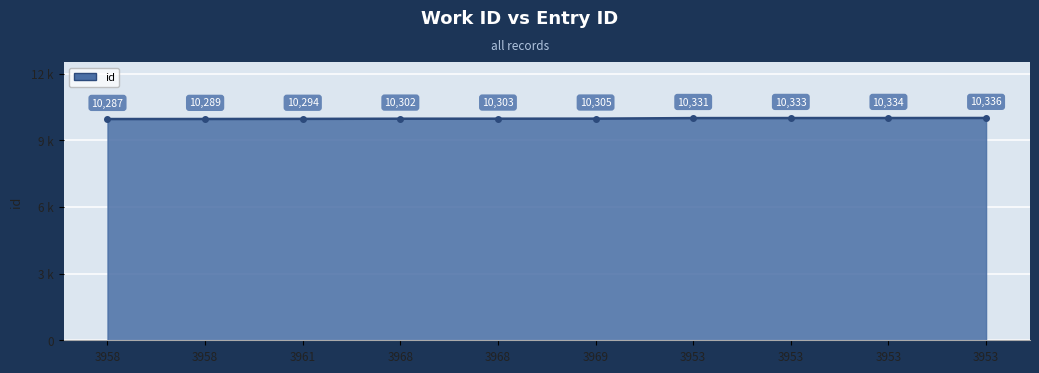

Is this an area chart (filled region under the line)?

Yes